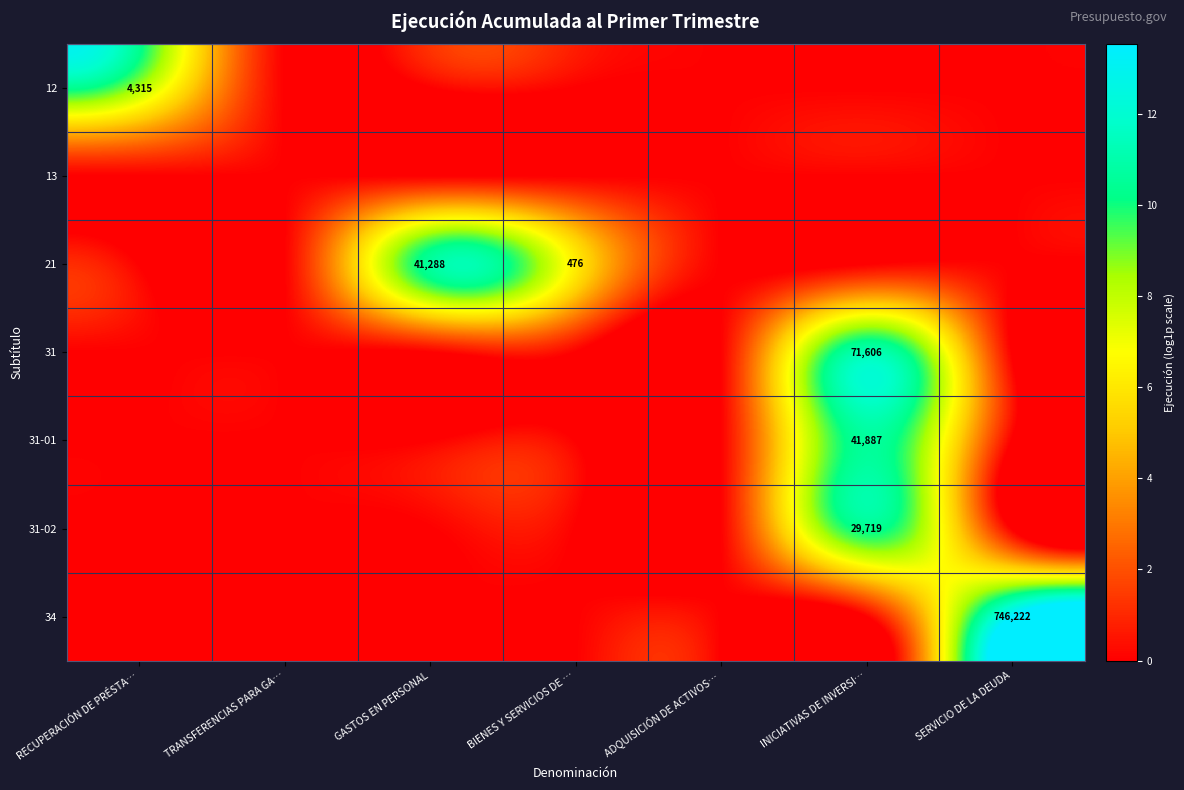

At which category does the chart reach its minimum across all series?

TRANSFERENCIAS PARA GA…